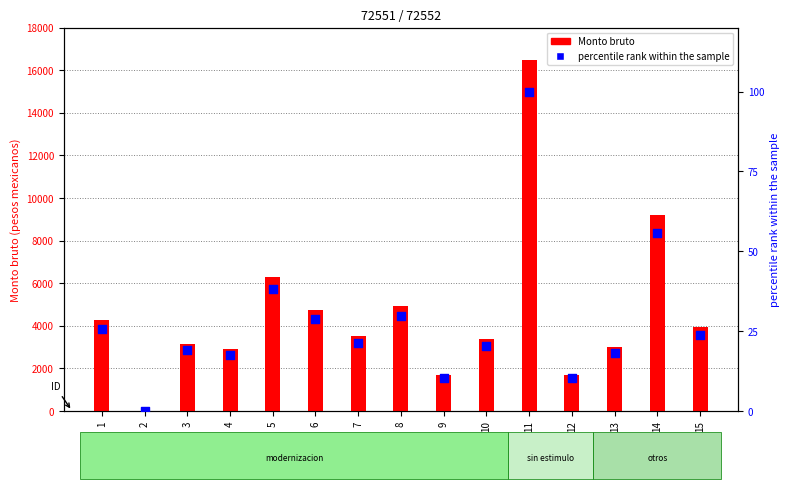

At which category is the sum across all series the highest?

11